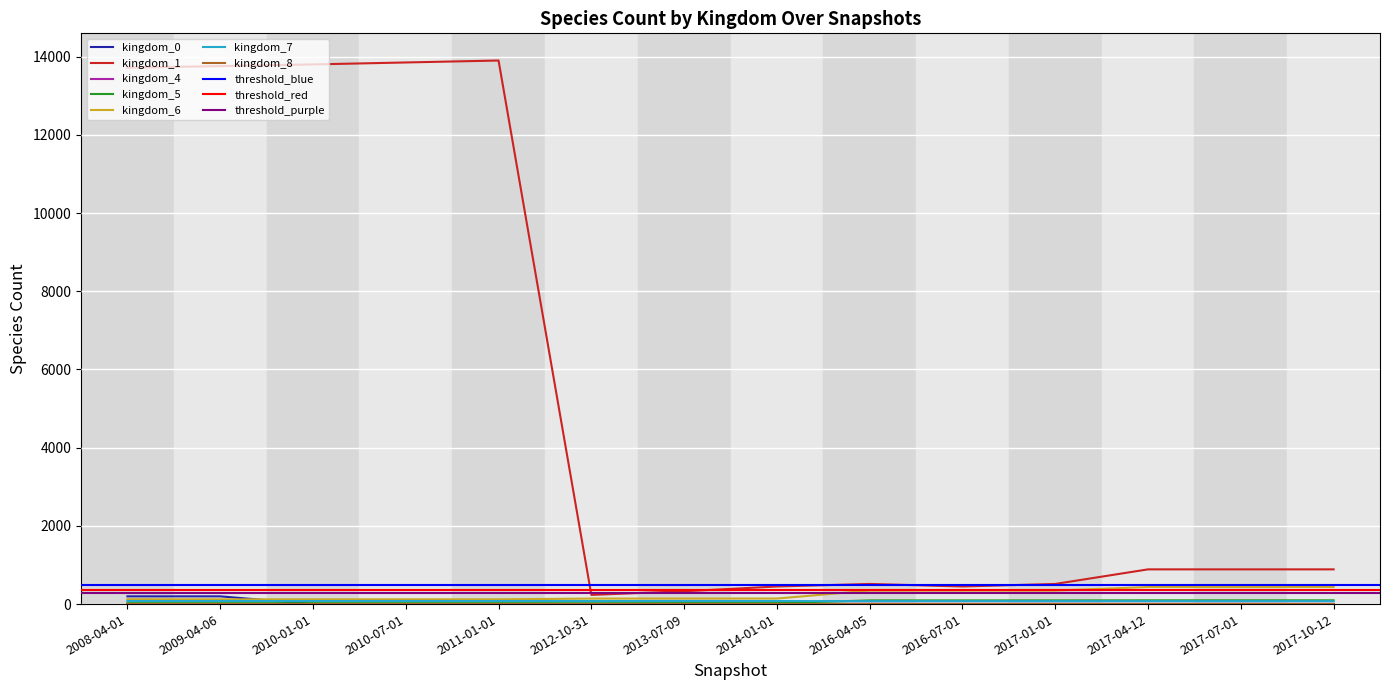

At which label is kingdom_0 closest to 99?

2017-10-12